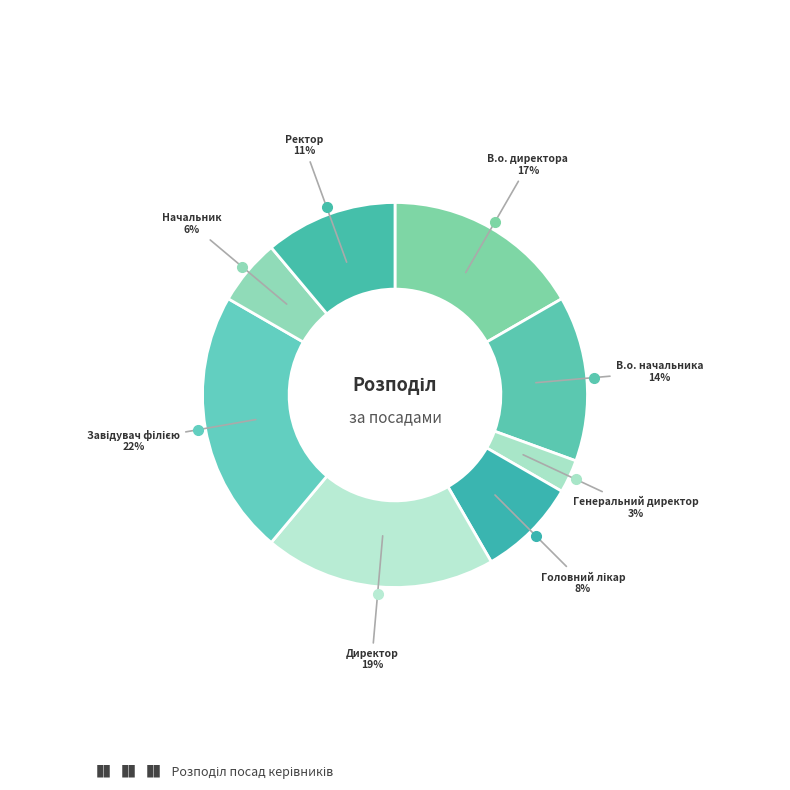

Which slice is the smallest?

Генеральний директор